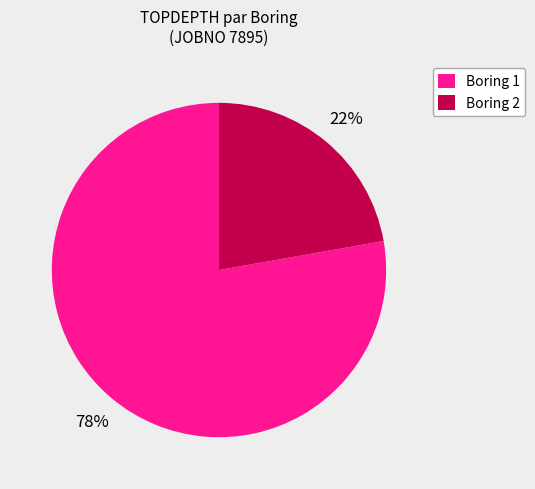

How many segments does this pie chart have?

2